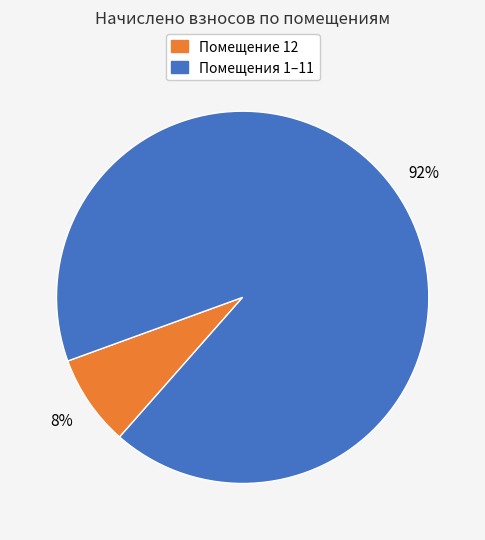

Is there a majority slice in this chart?

Yes